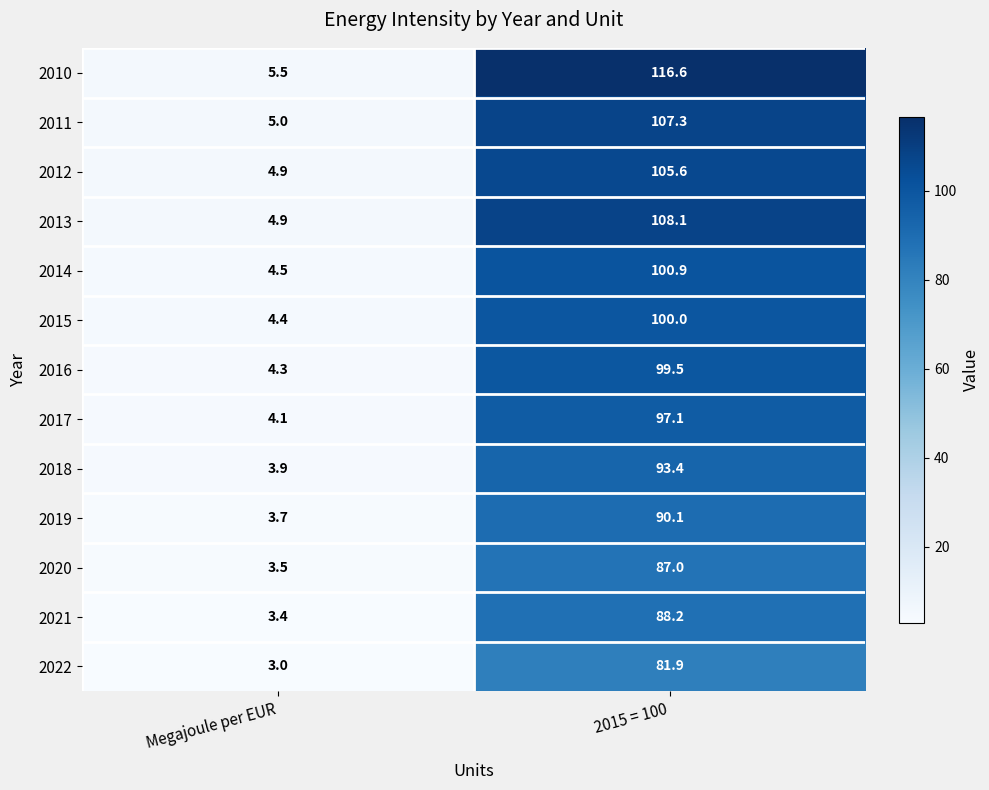

What value does the 2019 series have at 2015 = 100?

90.1